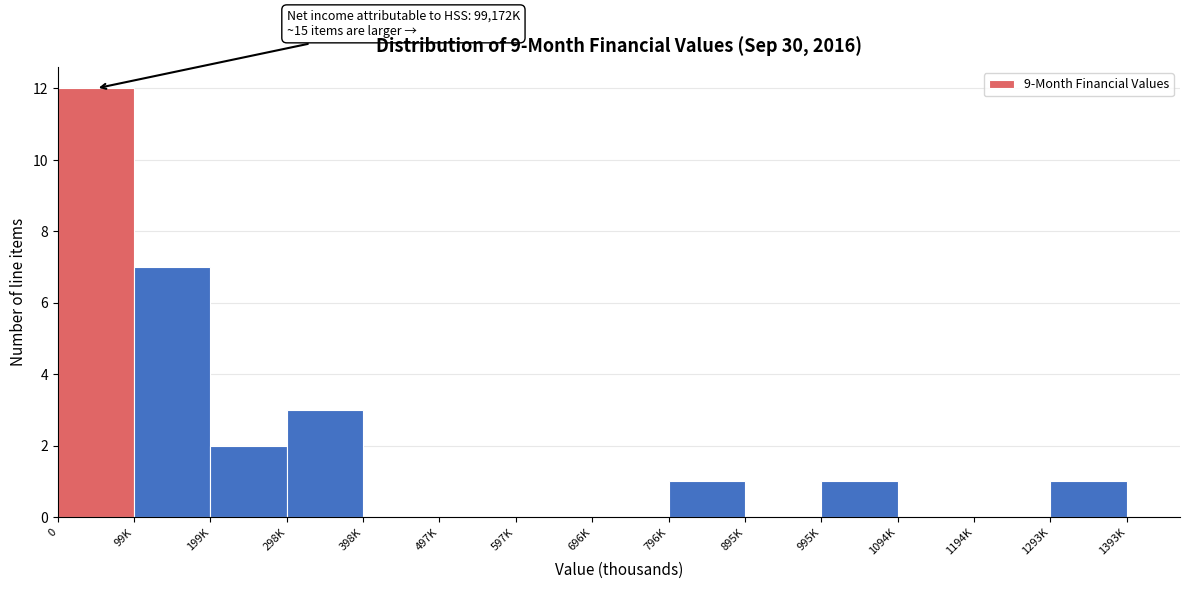

Reading left to right, extract all data points from this chart.

0=12	99K=7	199K=2	298K=3	398K=0	497K=0	597K=0	696K=0	796K=1	895K=0	995K=1	1094K=0	1194K=0	1293K=1